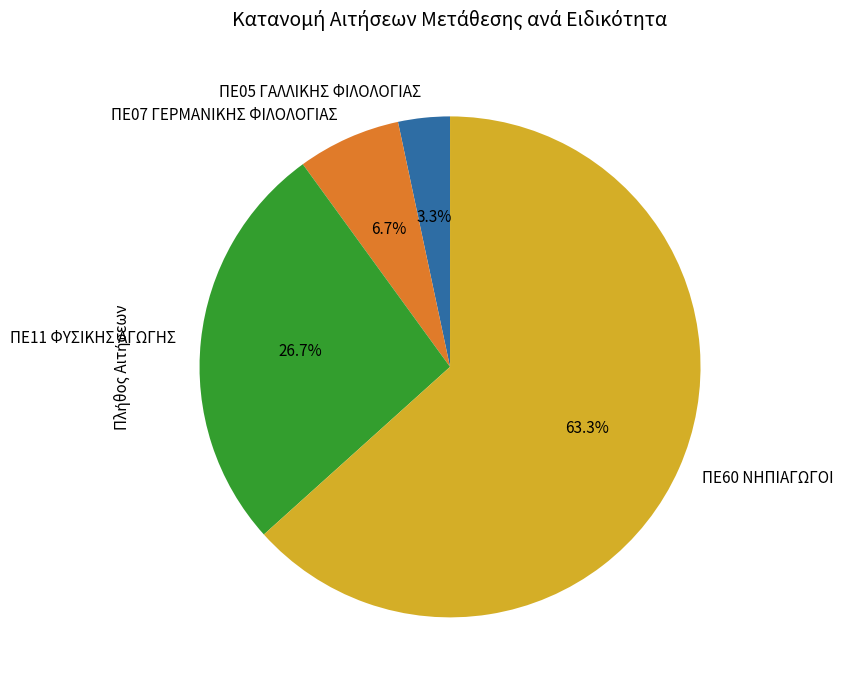

Does ΠΕ07 ΓΕΡΜΑΝΙΚΗΣ ΦΙΛΟΛΟΓΙΑΣ account for over 50% of the chart?

No